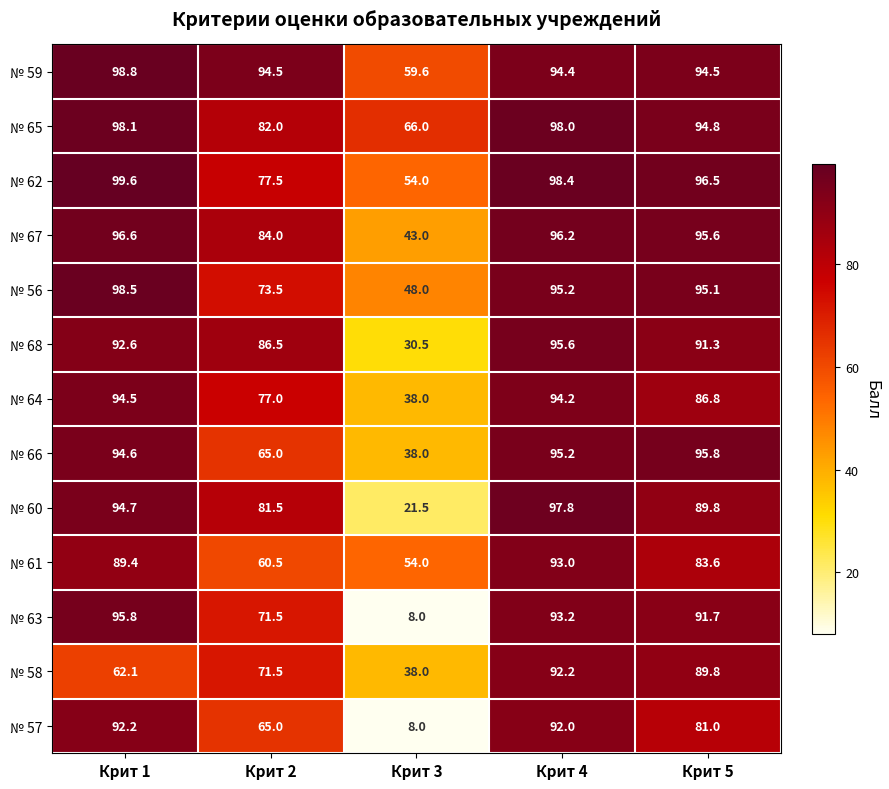

At Крит 1, list the series in order from largest to smallest.

№ 62, № 59, № 56, № 65, № 67, № 63, № 60, № 66, № 64, № 68, № 57, № 61, № 58